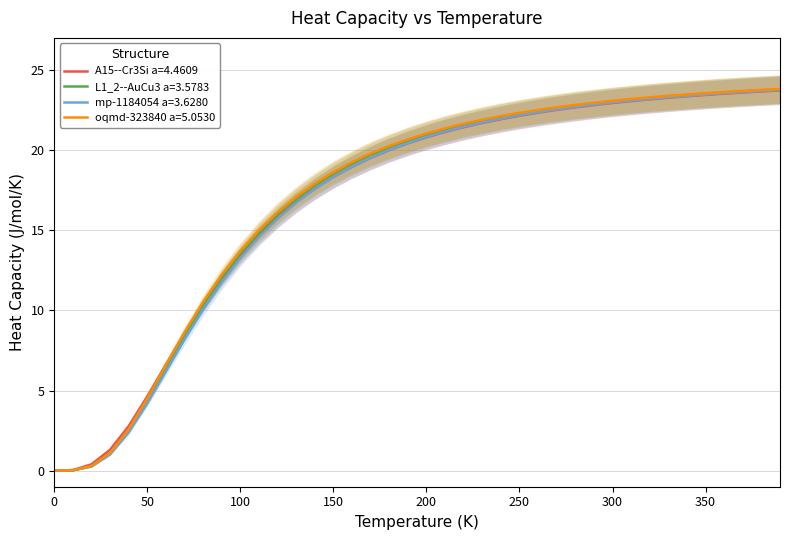

What is the highest value of the oqmd-323840 a=5.0530 series?

23.8